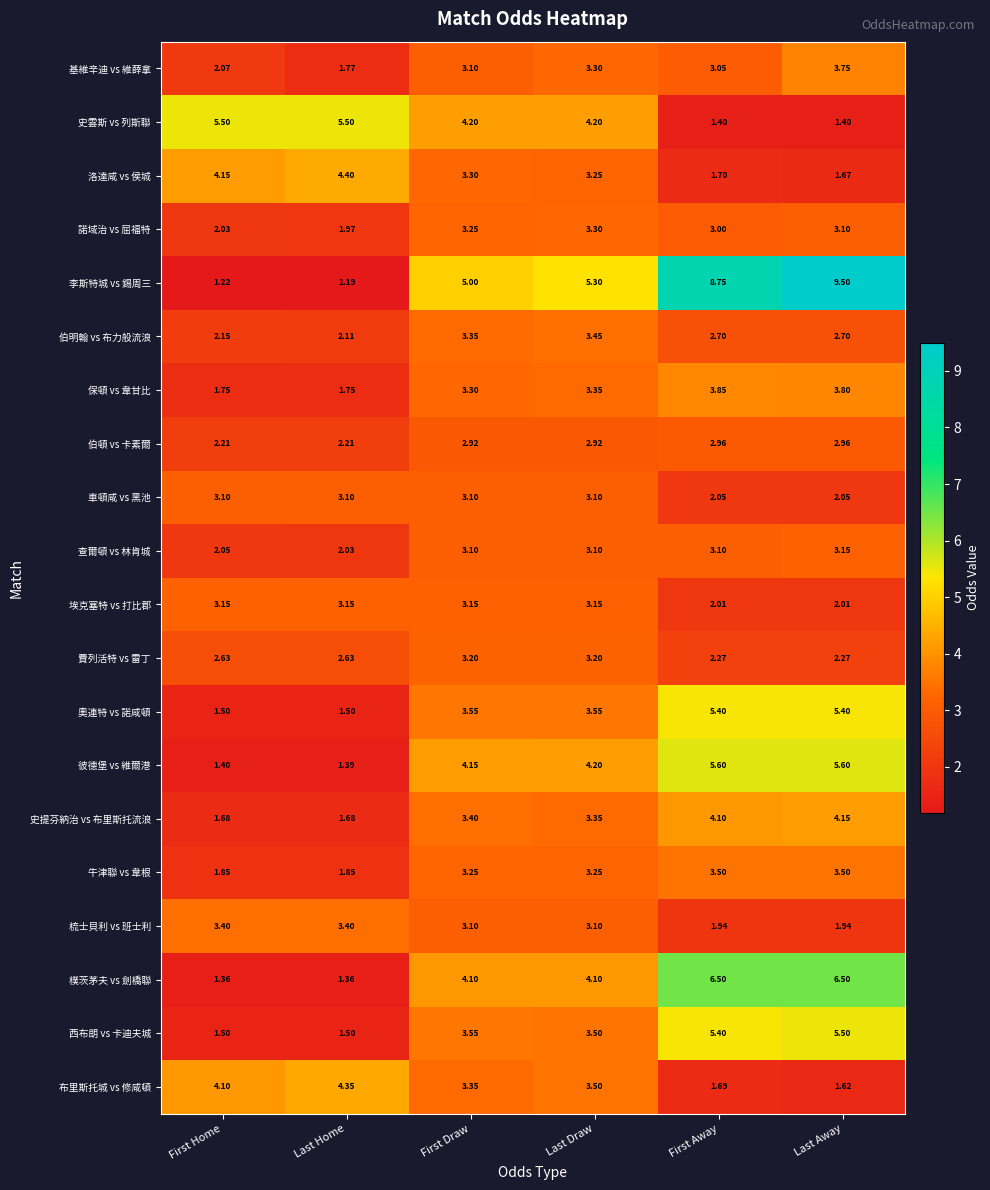

At which label is 伯明翰 vs 布力般流浪 closest to 2?

Last Home